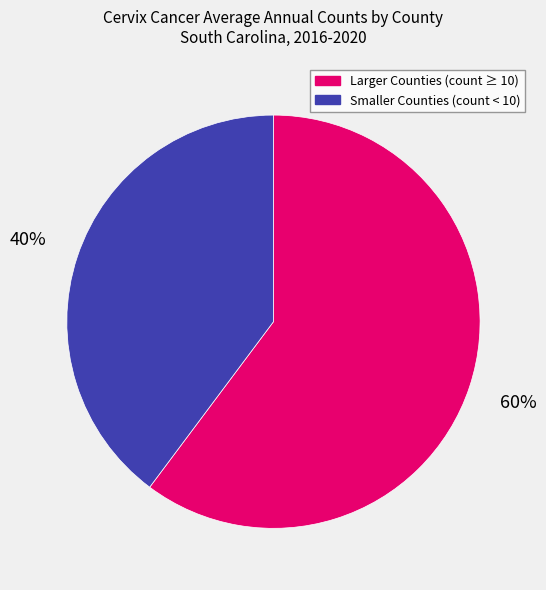

Is there any slice that represents more than half of the pie?

Yes